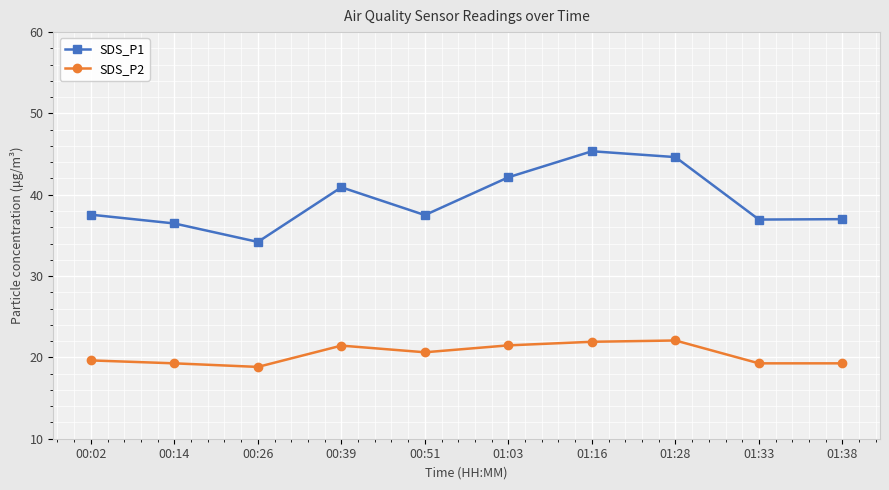

List the series in order of their peak value, lowest first.

SDS_P2, SDS_P1